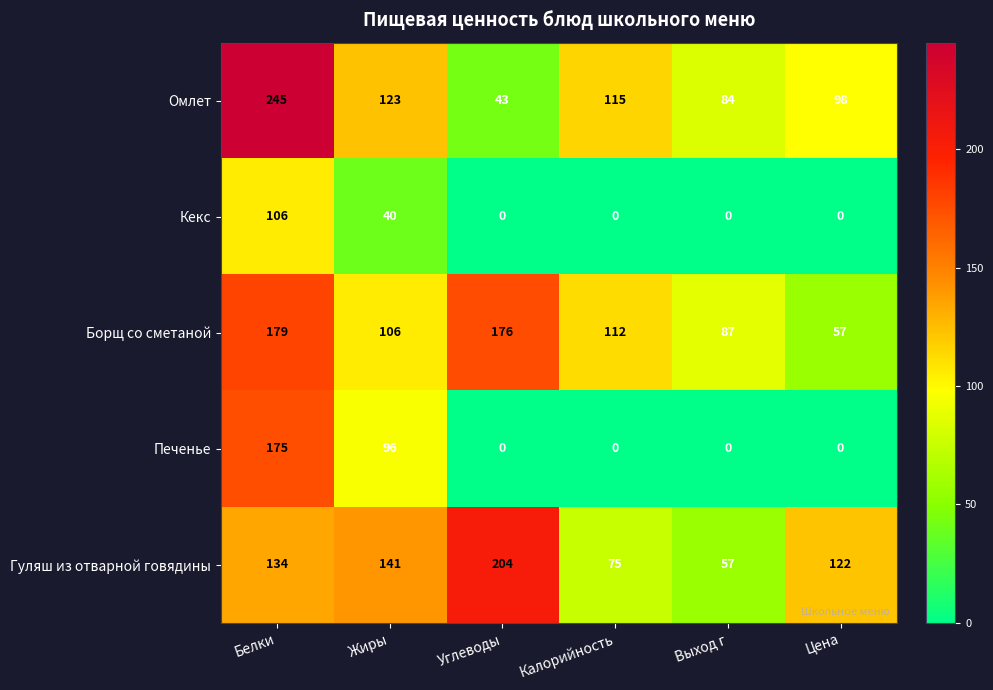

Read the Гуляш из отварной говядины value at Углеводы.

204